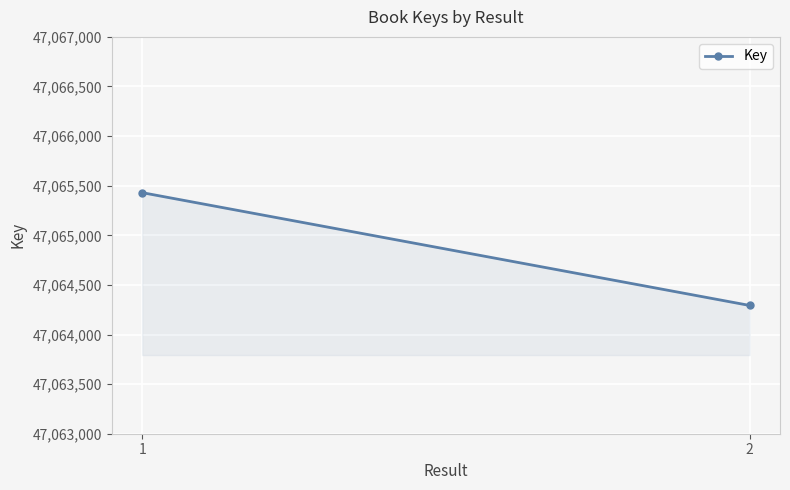

What is the difference between the maximum and minimum values?

1137